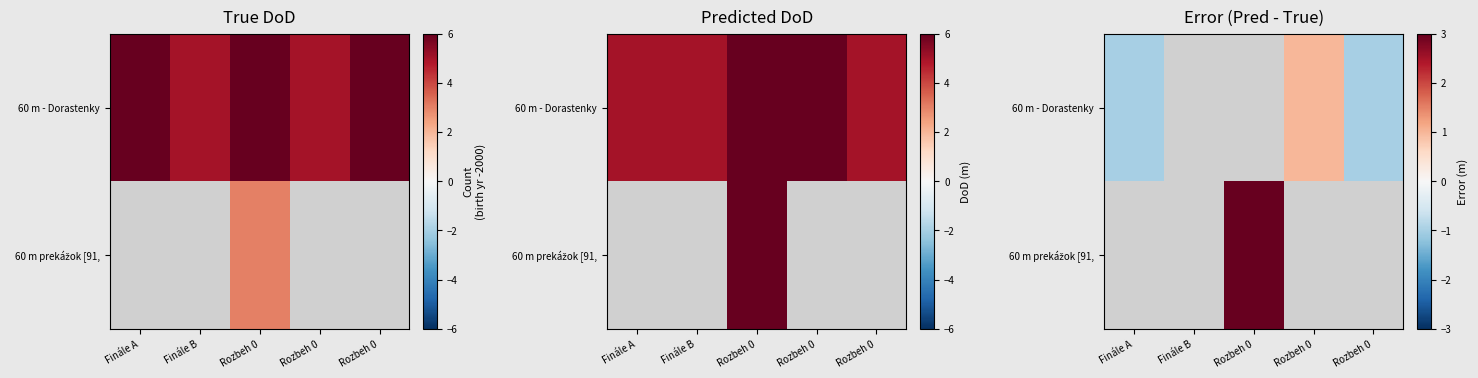

Where is 60 m - Dorastenky nearest to the value 0?

Finále A